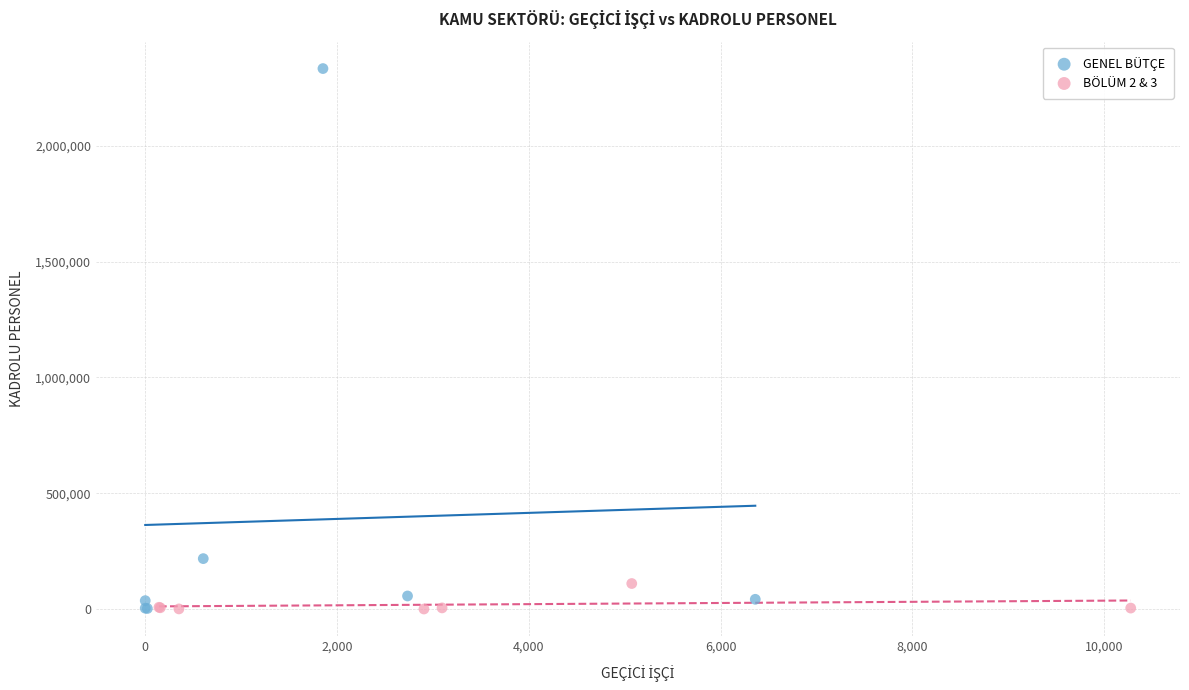

Which series has the largest Y range (max minus min)?

GENEL BÜTÇE